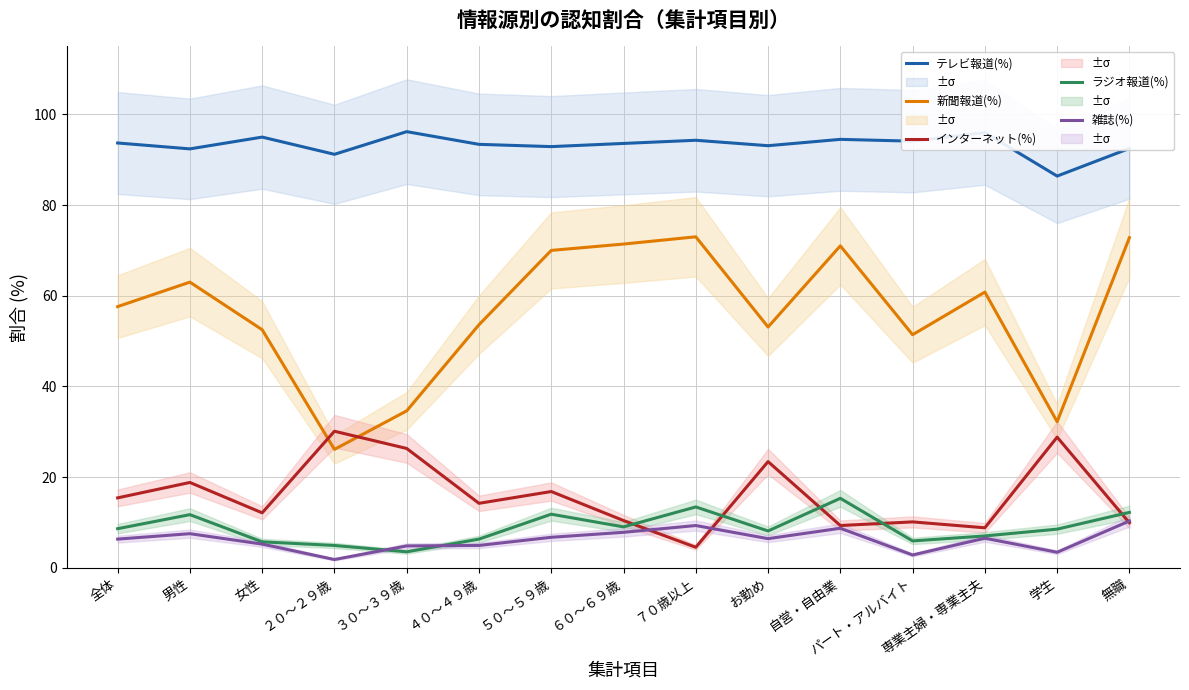

What is the value of the 雑誌(%) point at the 14th from the left?

3.4